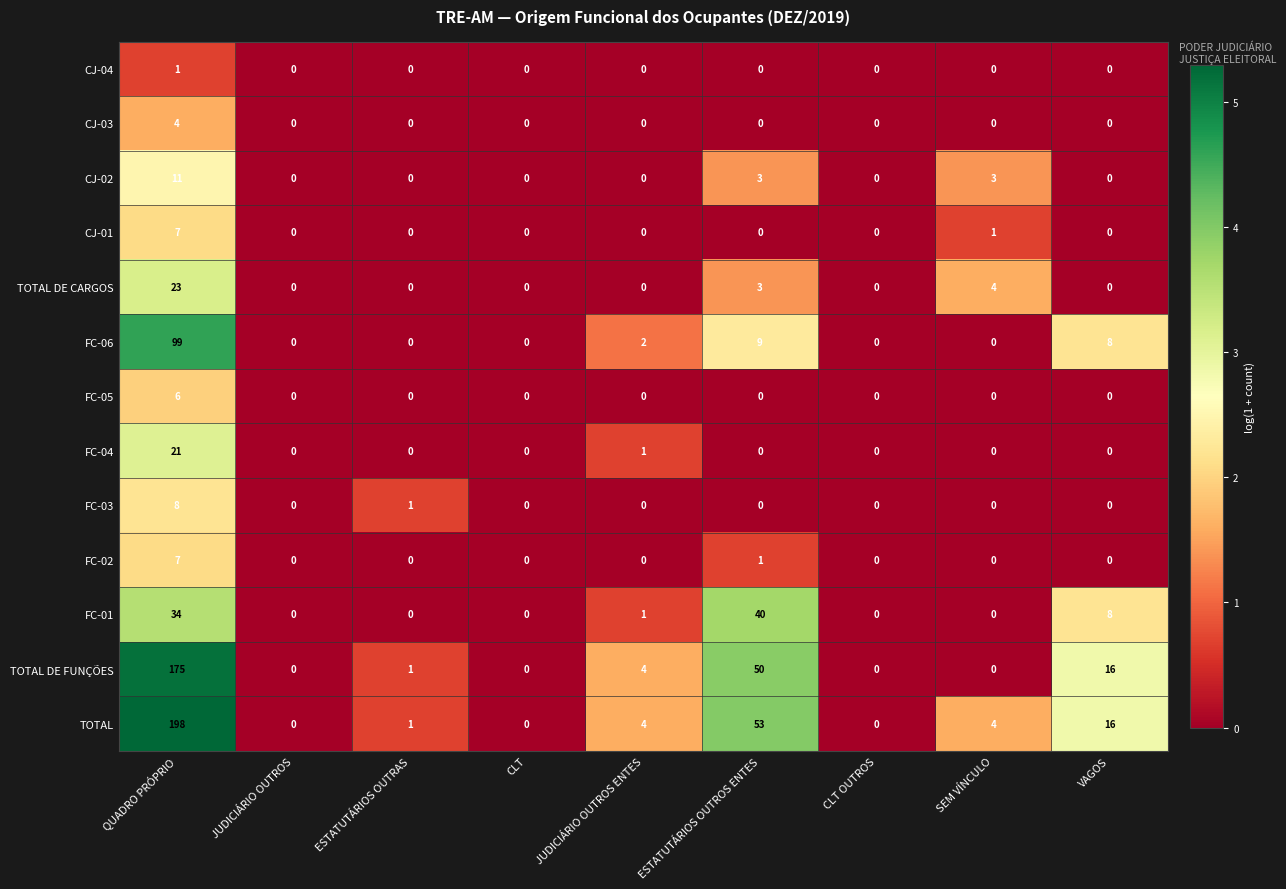

The value of FC-02 at CLT is 0. True or false?

True